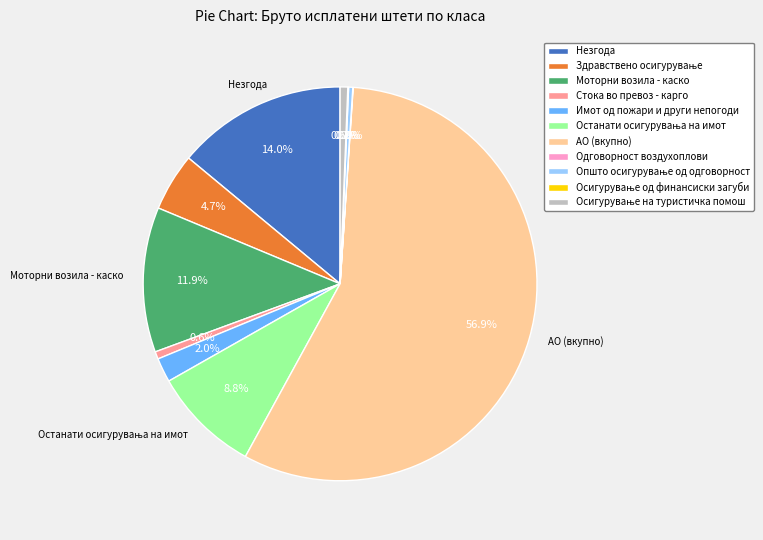

Between Моторни возила - каско and АО (вкупно), which is larger?

АО (вкупно)